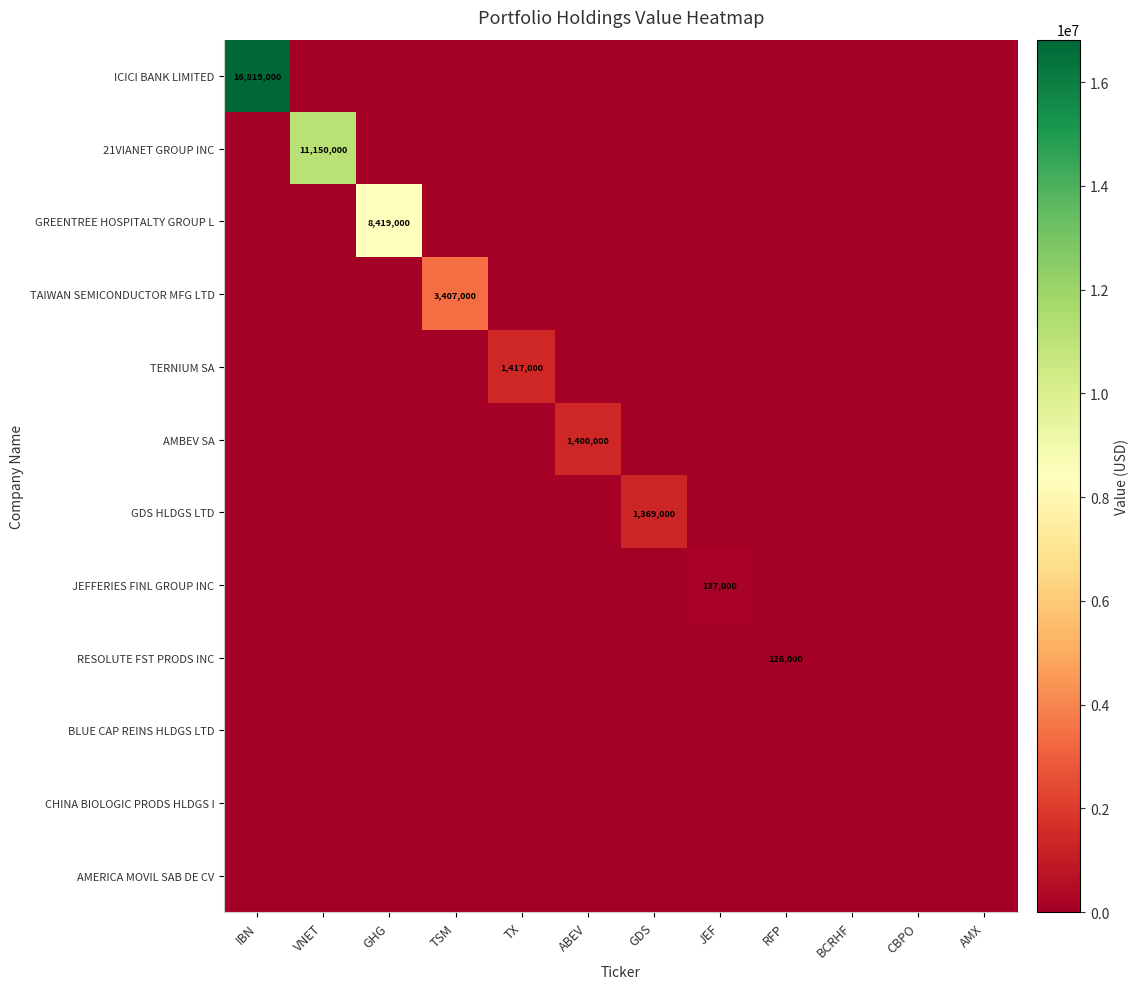

The ICICI BANK LIMITED series shows 7305247 at GHG. True or false?

False